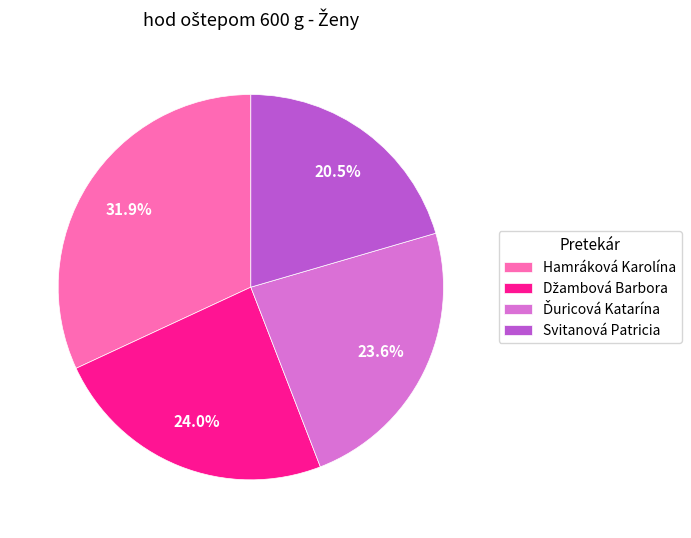

What is the largest slice in the pie chart?

Hamráková Karolína